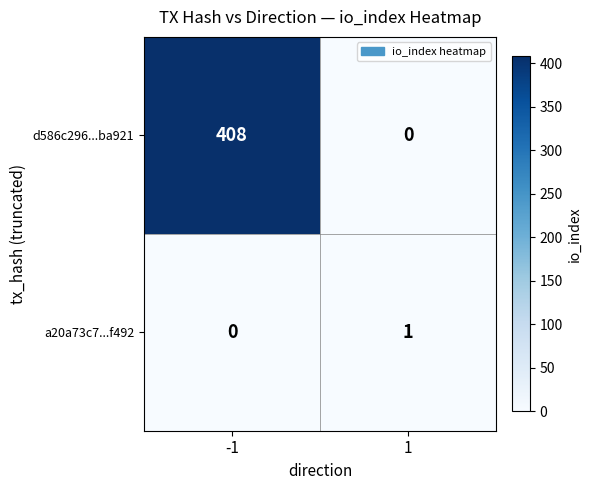

Between -1 and 1, which series saw the biggest shift?

d586c296...ba921